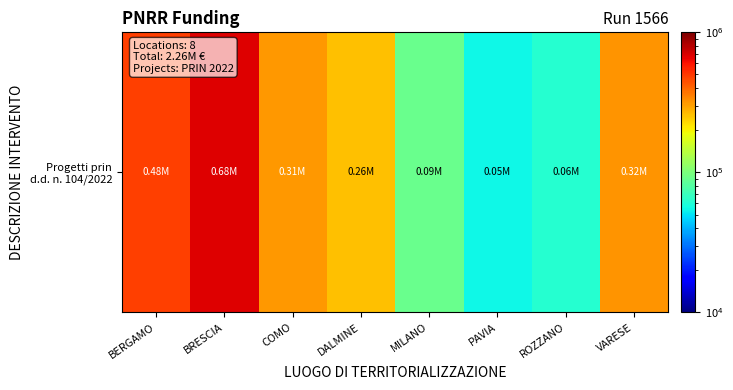

How many data points are less than 311136?

4